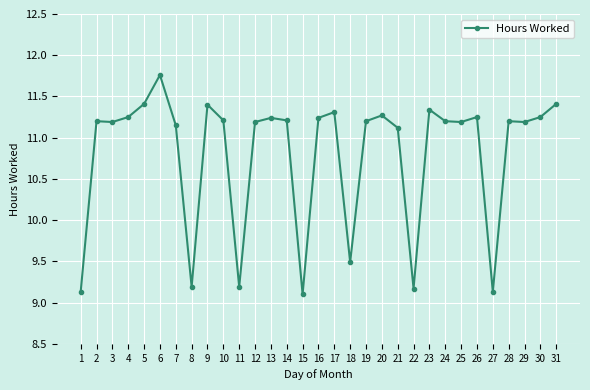

True or false: the data has more than 0 interior local peaks.

True